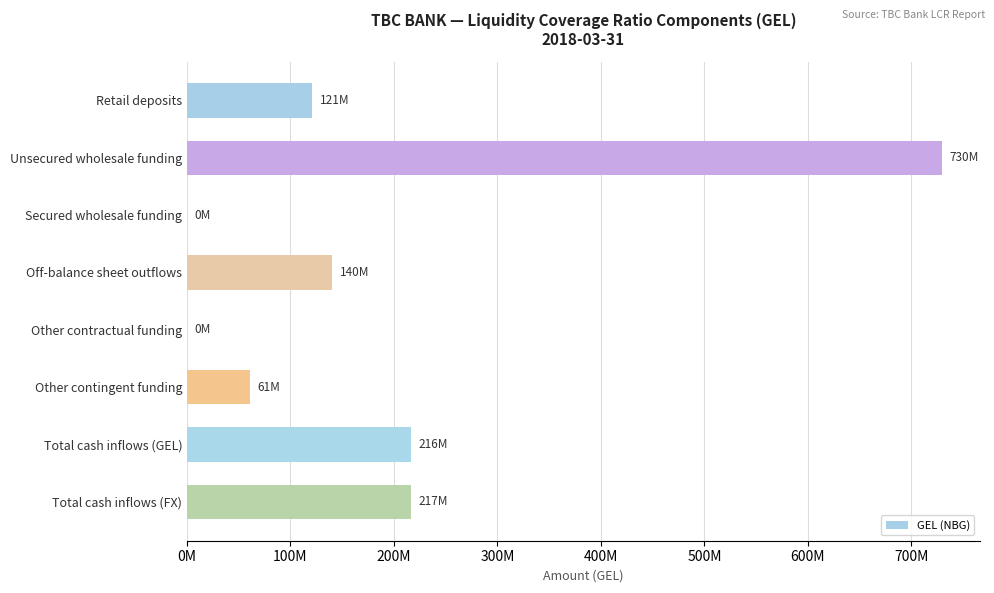

At which category does the chart reach its peak across all series?

Unsecured wholesale funding